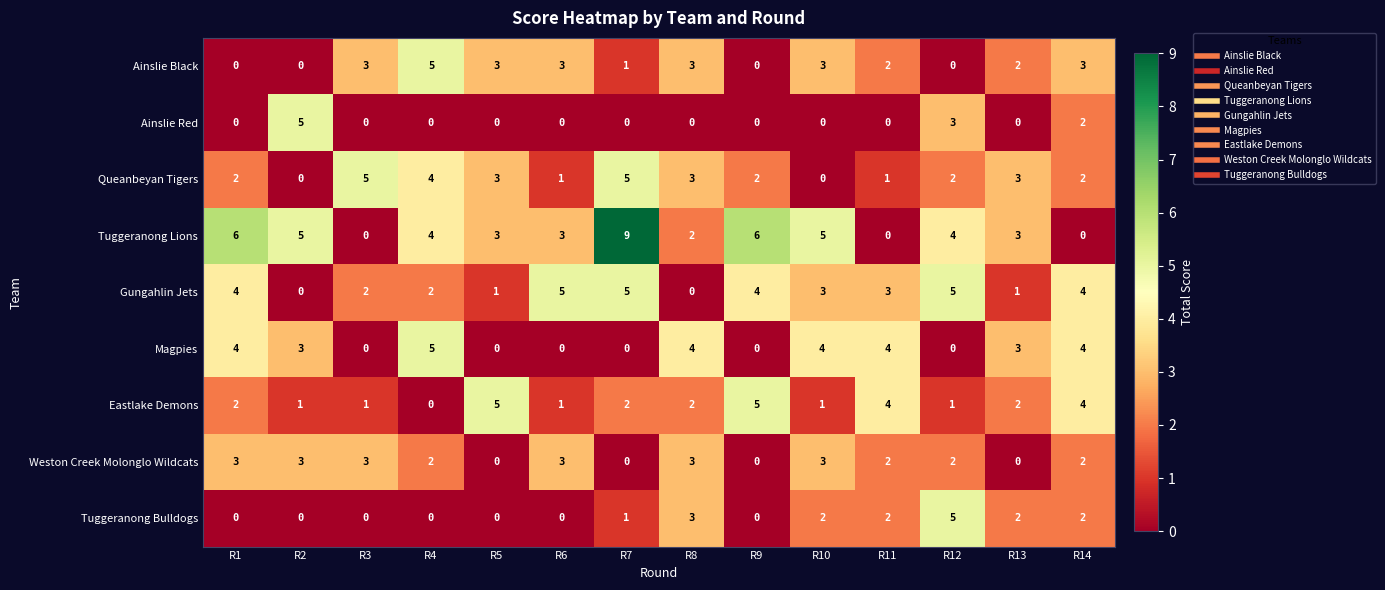

How many Tuggeranong Lions values are between 2 and 5?

8